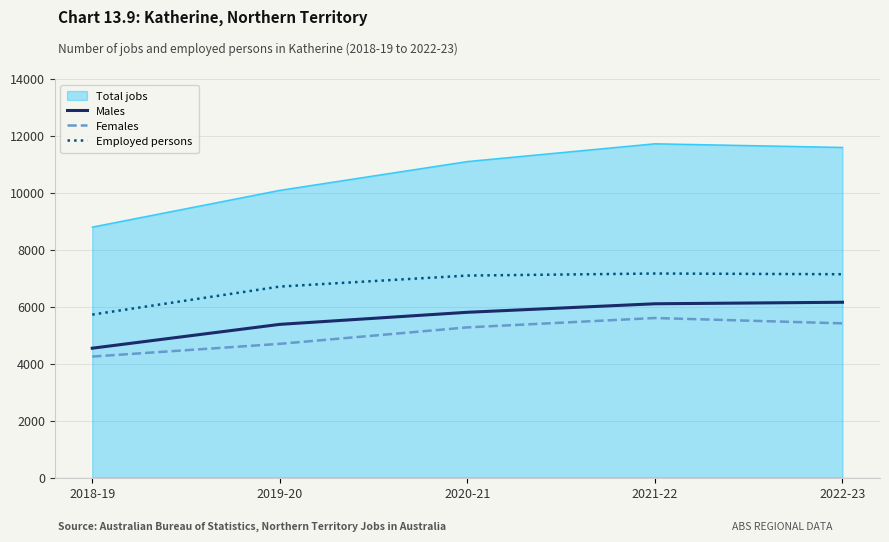

What is the approximate value of Females at 2022-23, to the nearest 50?

5400